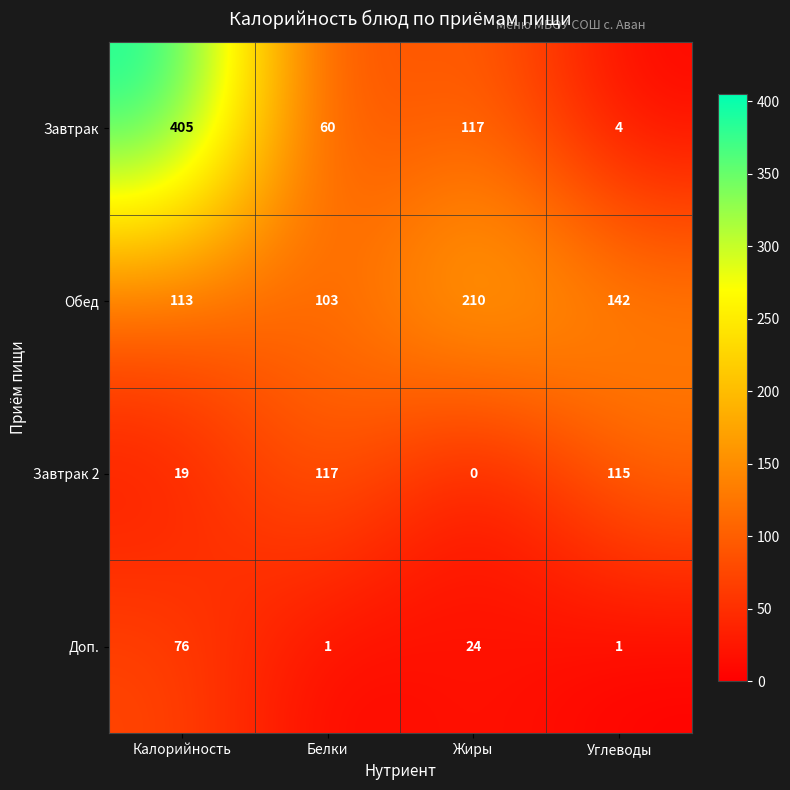

Reading left to right, extract all data points from this chart.

Завтрак: Калорийность=405	Белки=60	Жиры=117	Углеводы=4
Обед: Калорийность=113	Белки=103	Жиры=210	Углеводы=142
Завтрак 2: Калорийность=19	Белки=117	Жиры=0	Углеводы=115
Доп.: Калорийность=76	Белки=1	Жиры=24	Углеводы=1